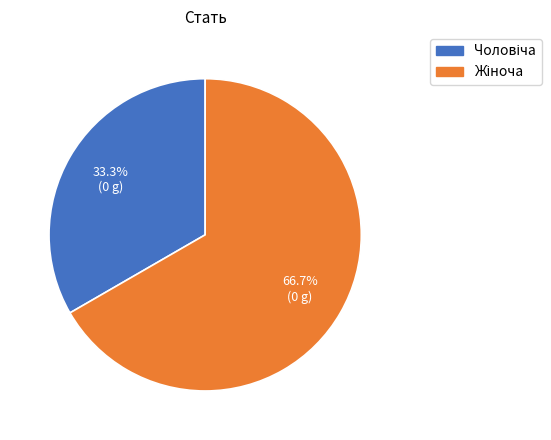

Is there any slice that represents more than half of the pie?

Yes